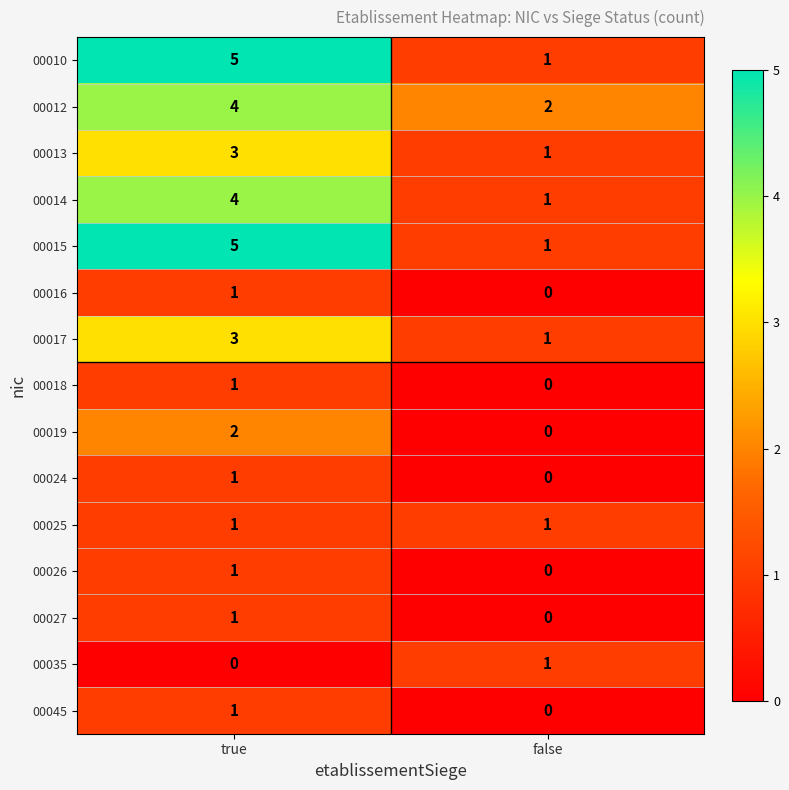

Rank the categories by 00019 value from lowest to highest.

false, true